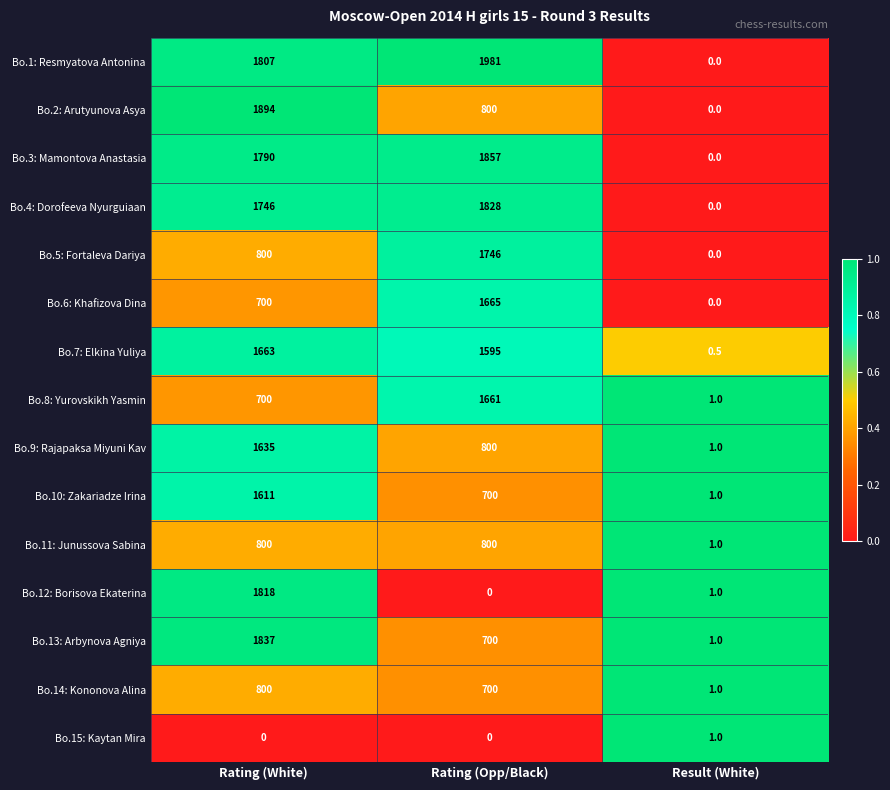

The Bo.4: Dorofeeva Nyurguiaan series shows 3166.6 at Rating (Opp/Black). True or false?

False